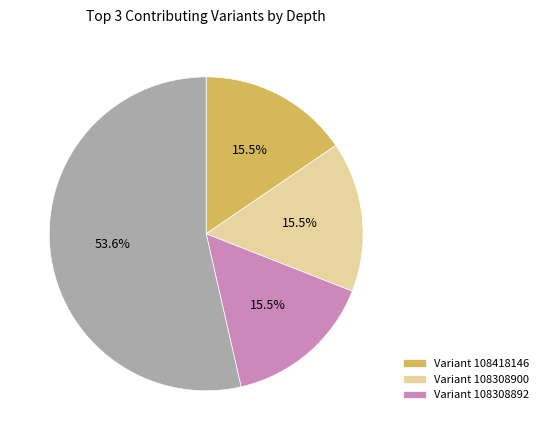

How many slices are in this pie chart?

4